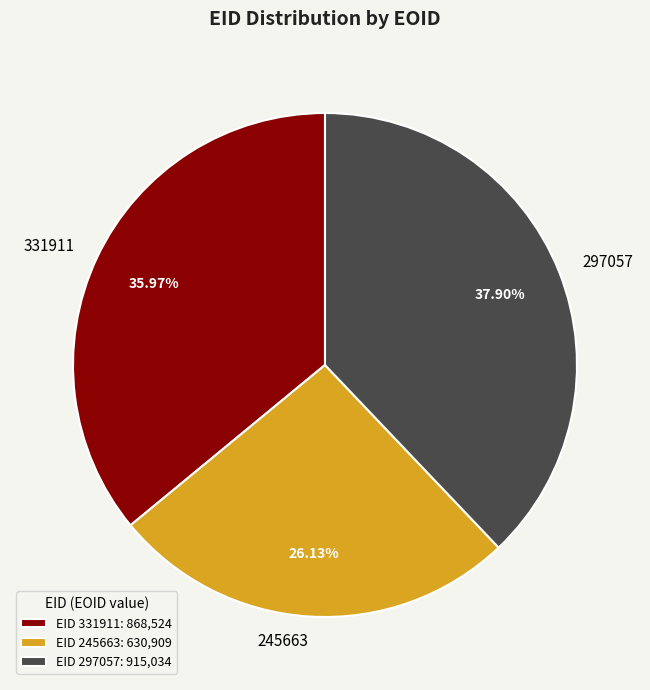

True or false: 297057 accounts for 38% of the total.

True